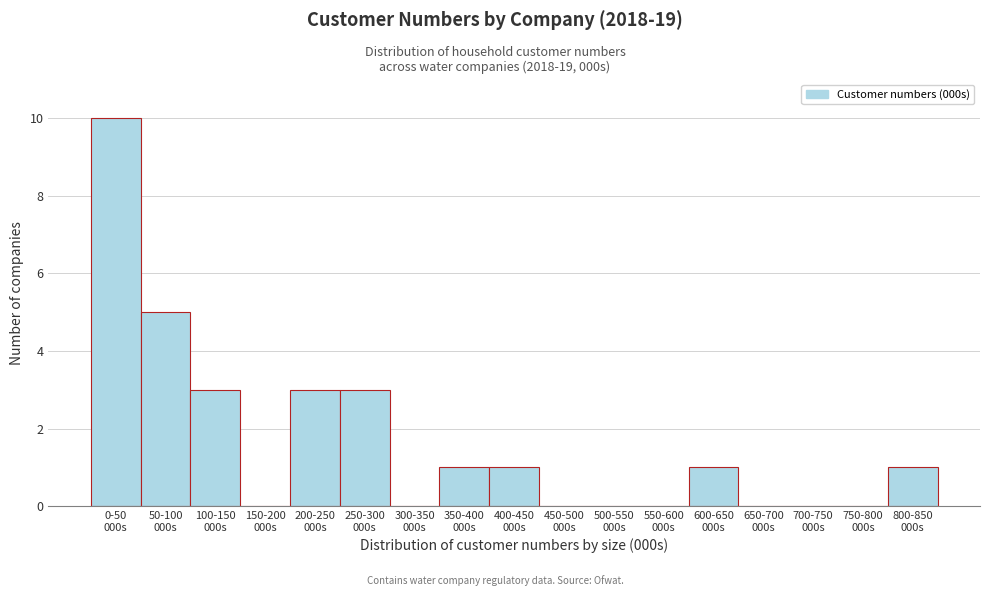

What is the maximum value shown in the chart?

10